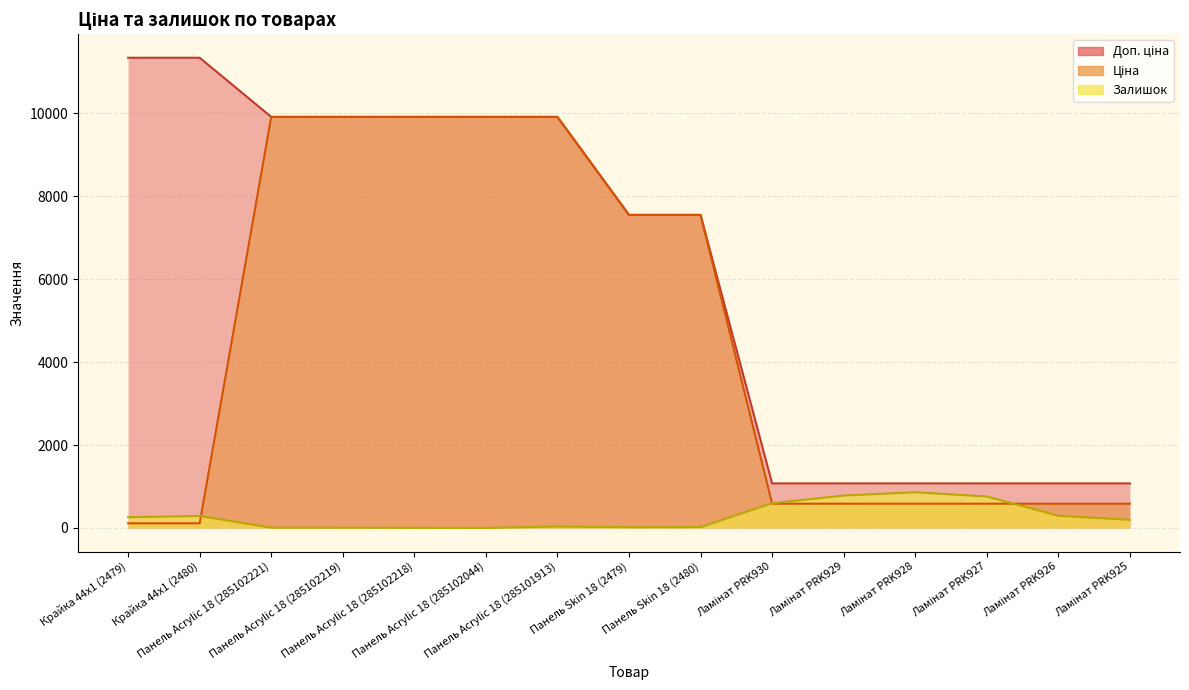

What is the label of the 15th point from the right?

Крайка 44x1 (2479)